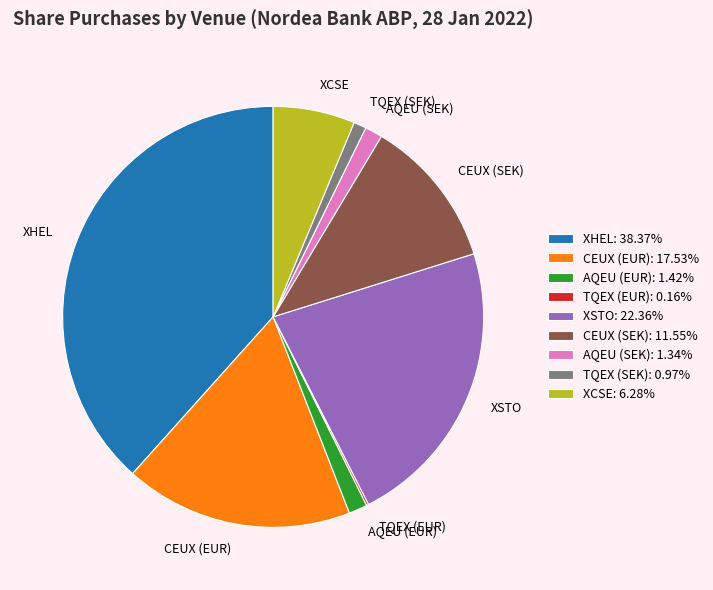

Is there any slice that represents more than half of the pie?

No